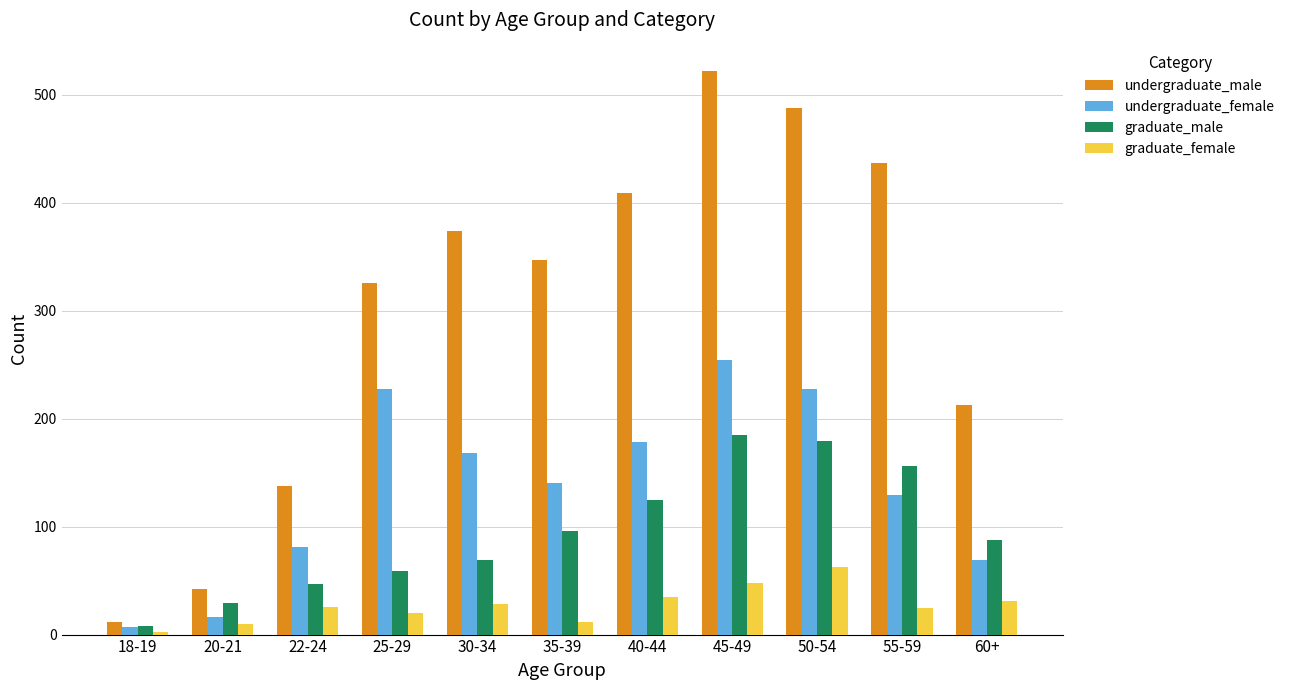

What is the sum of all undergraduate_female values?

1496